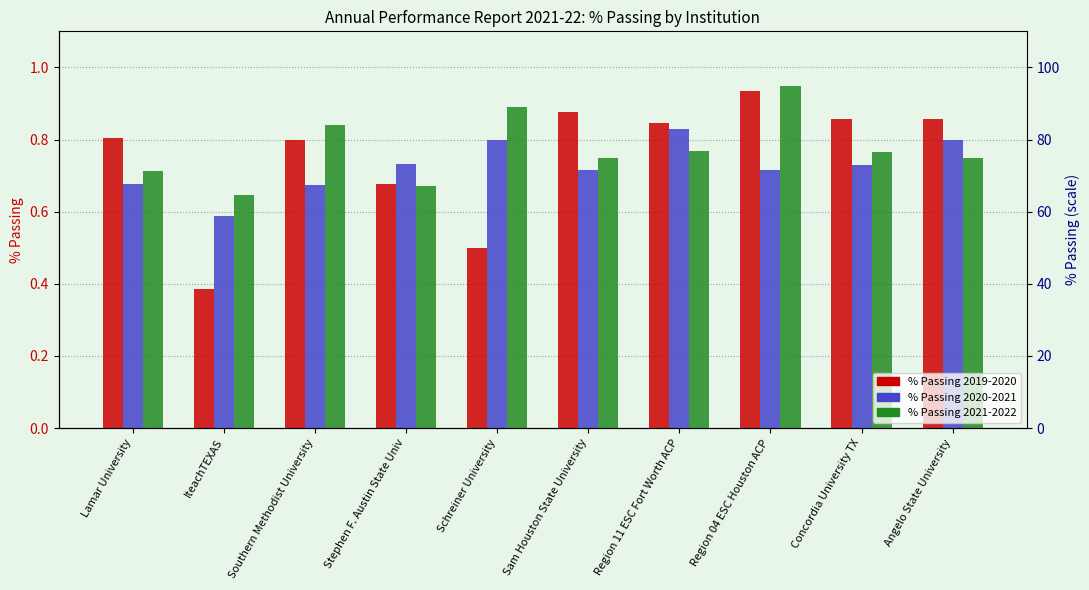

Count the % Passing 2019-2020 values in the range 0 to 1.

10